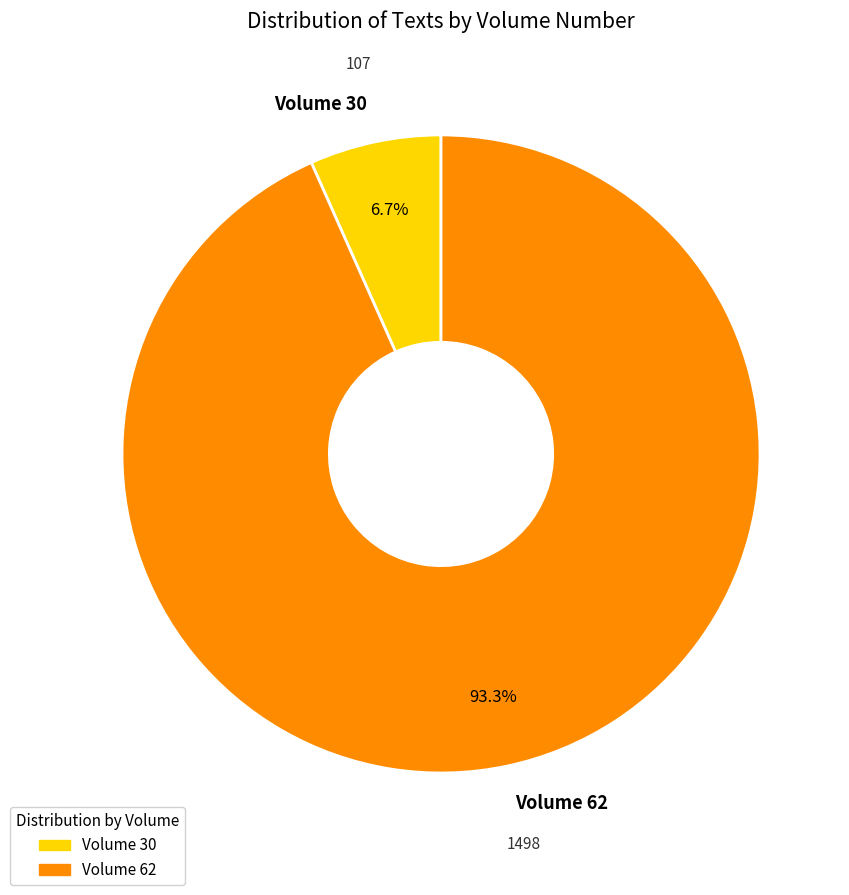

Which has a higher value, Volume 30 or Volume 62?

Volume 62